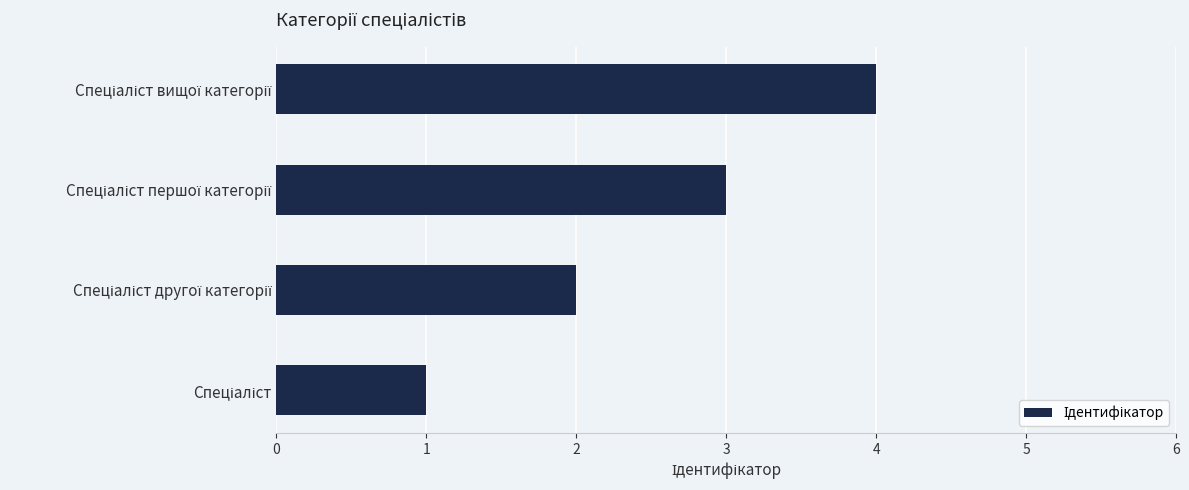

What is the sum of all values?

10